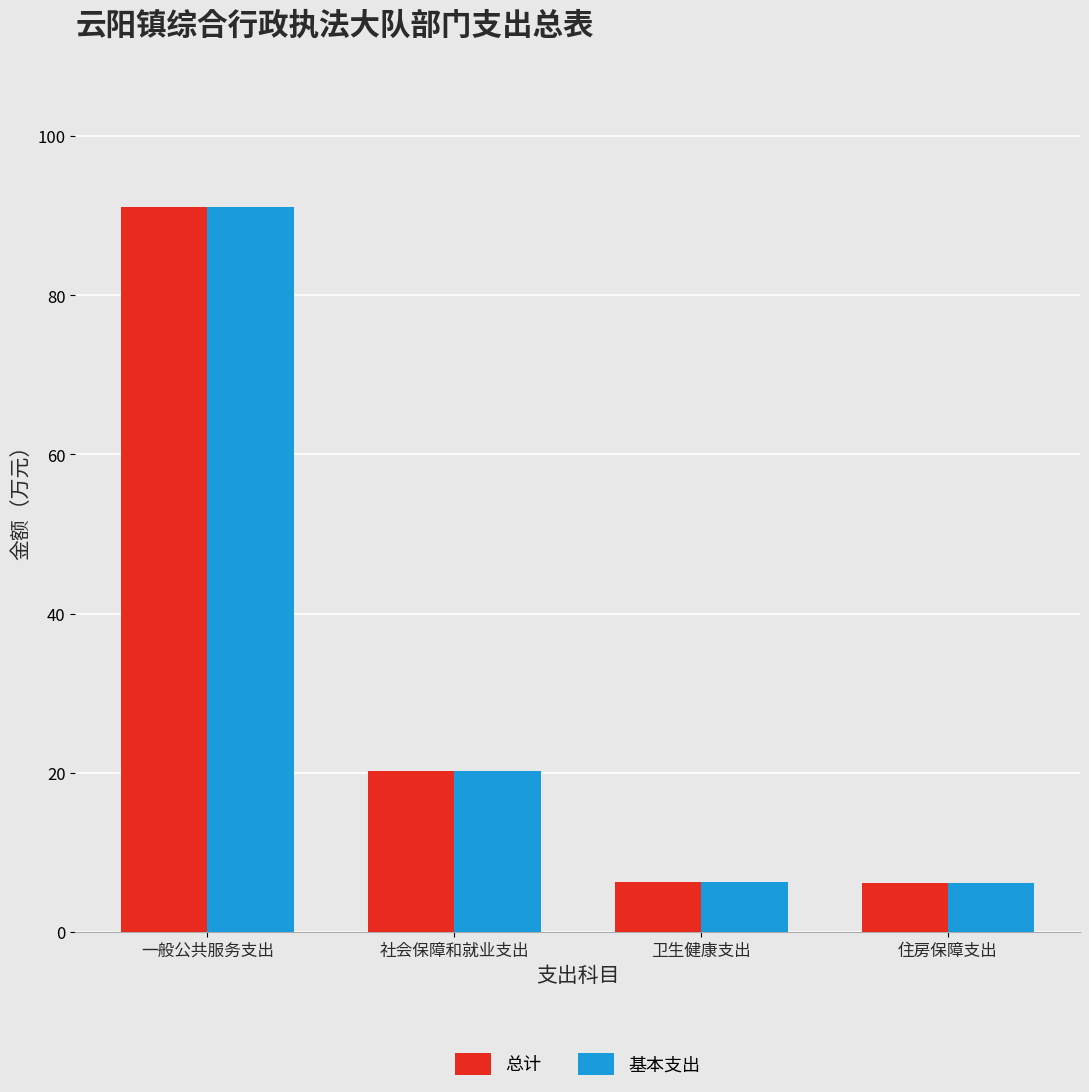

At which category is the sum across all series the highest?

一般公共服务支出